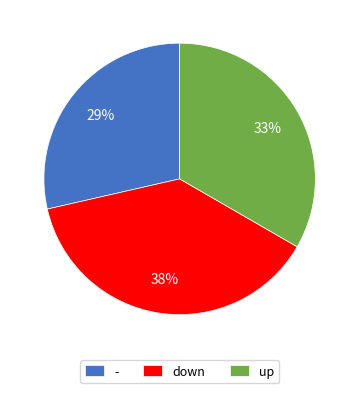

To the nearest percent, what percentage of the pie is up?

33%